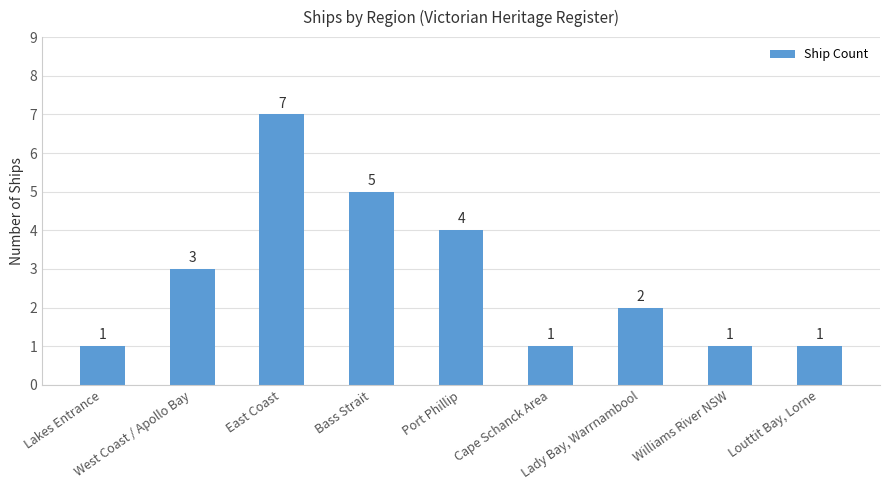

What is the maximum value shown in the chart?

7